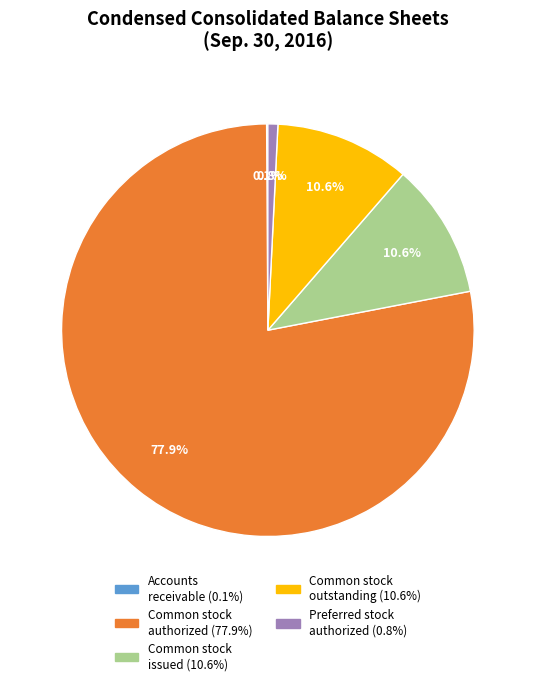

Does any single category account for the majority?

Yes